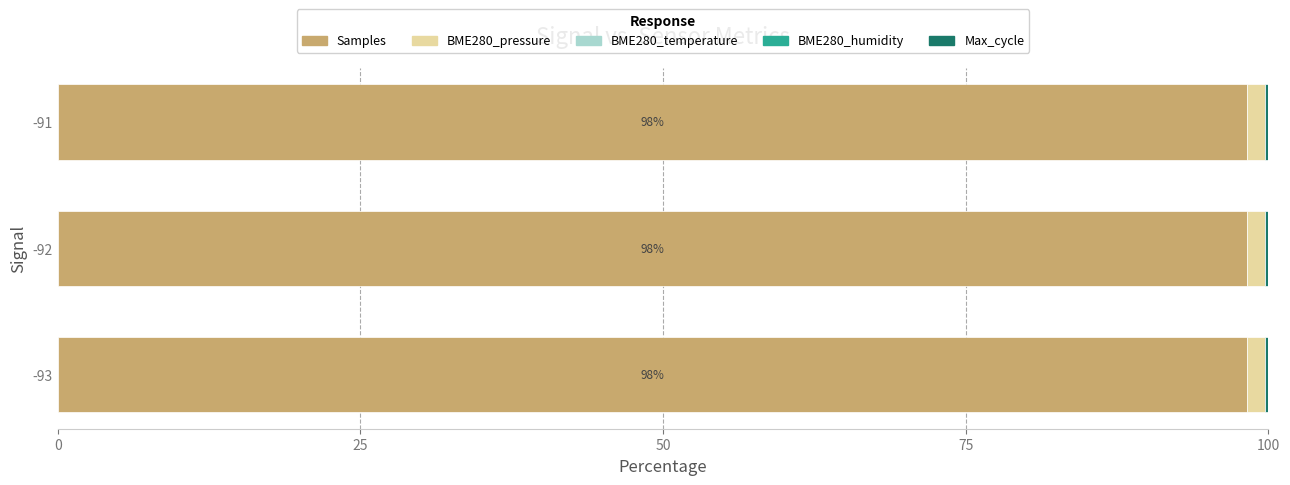

The value of Samples at -92 is 98.2. True or false?

True